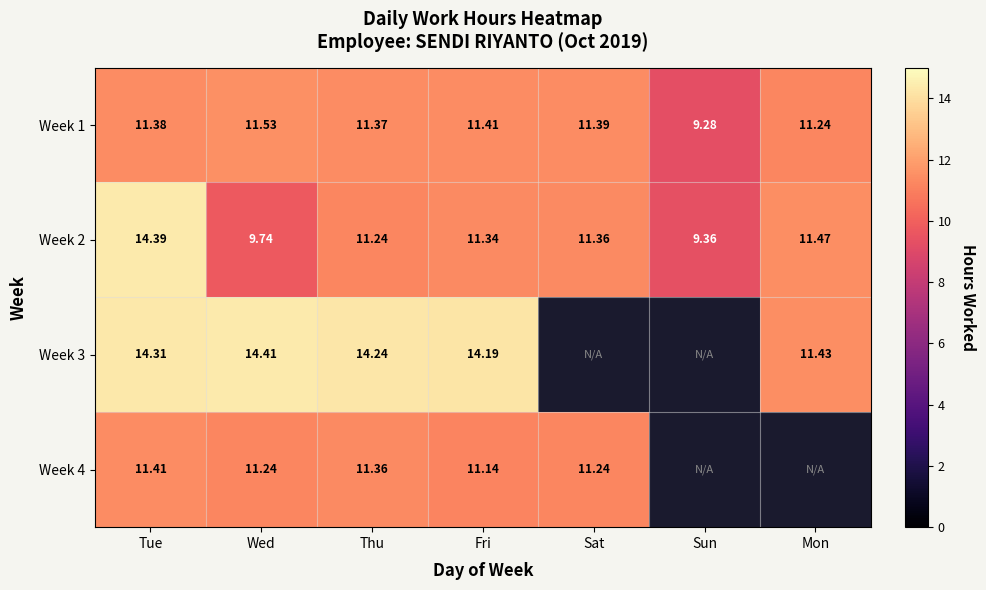

How many distinct data groups are displayed?

4